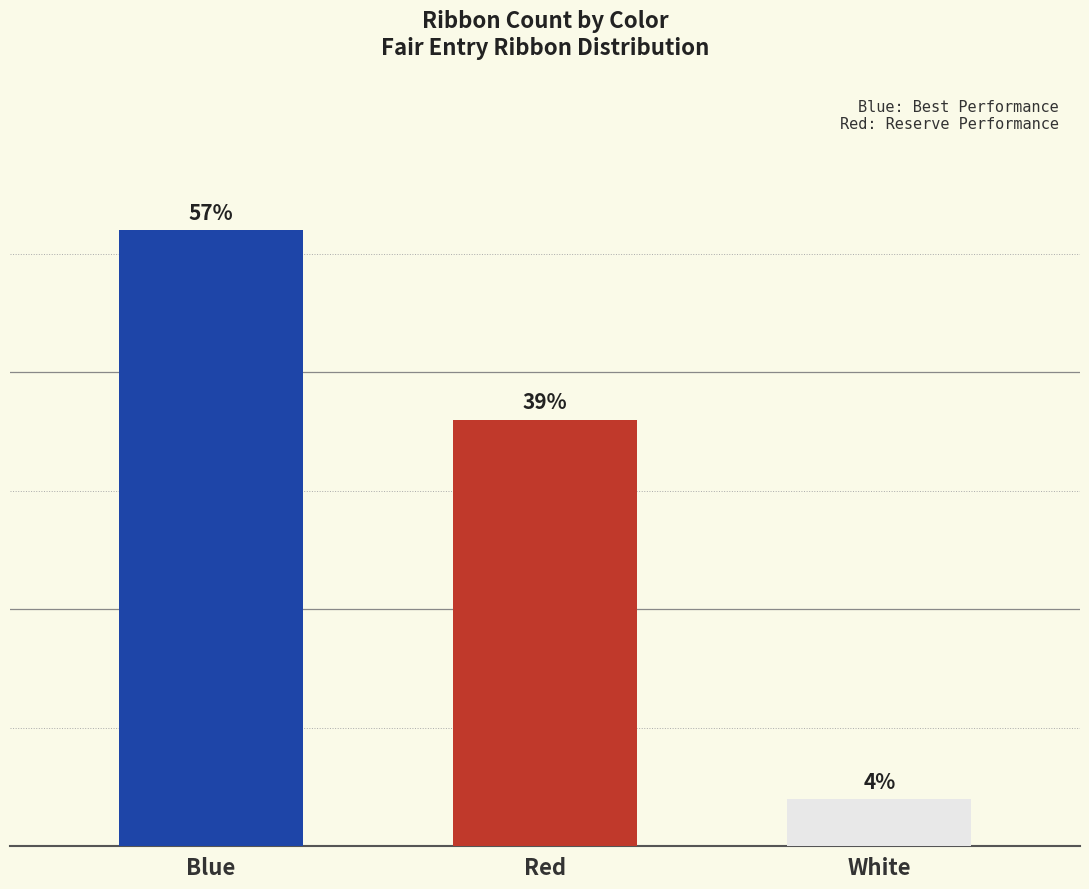

Which has a higher value, Blue or White?

Blue